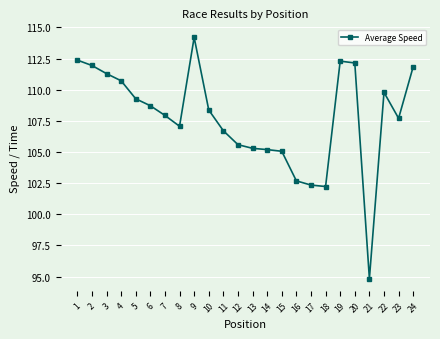

The chart shows a value of 69.5 at 8. True or false?

False